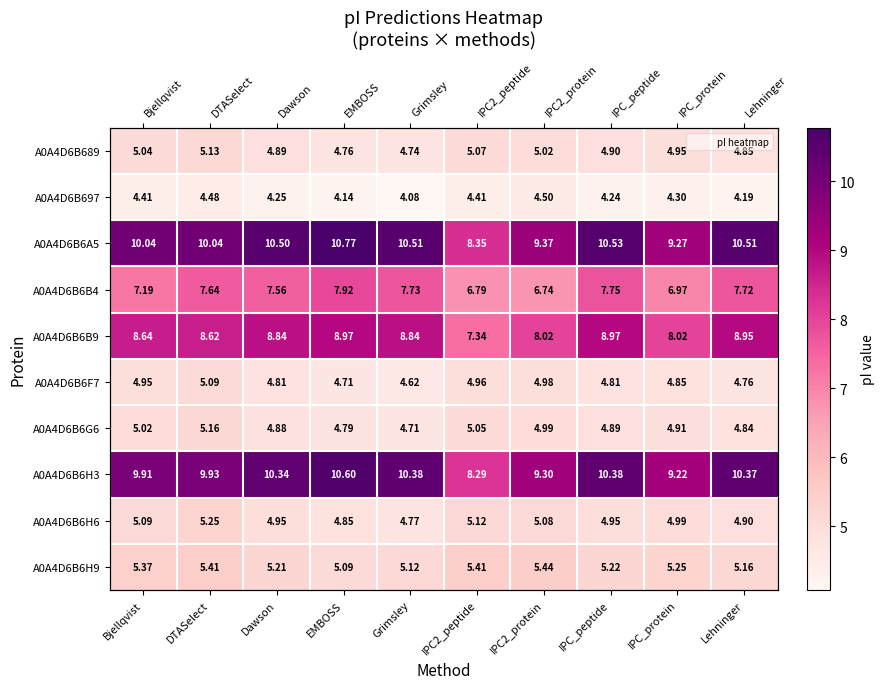

Is it true that A0A4D6B6H9 equals 9.0 at Grimsley?

False